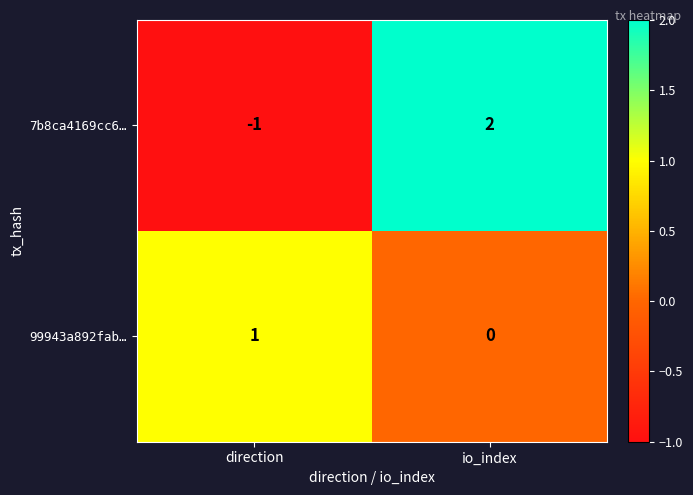

At which category does the chart reach its minimum across all series?

direction